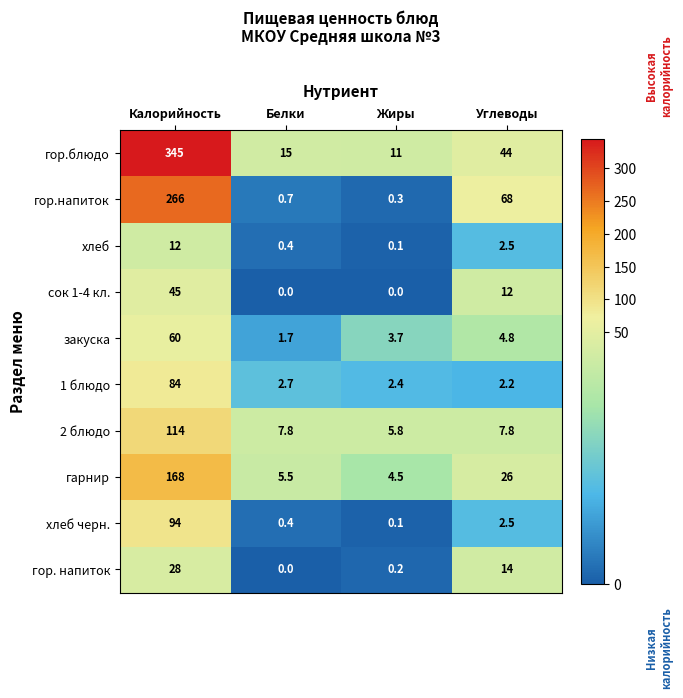

Where is гор. напиток nearest to the value 14?

Углеводы